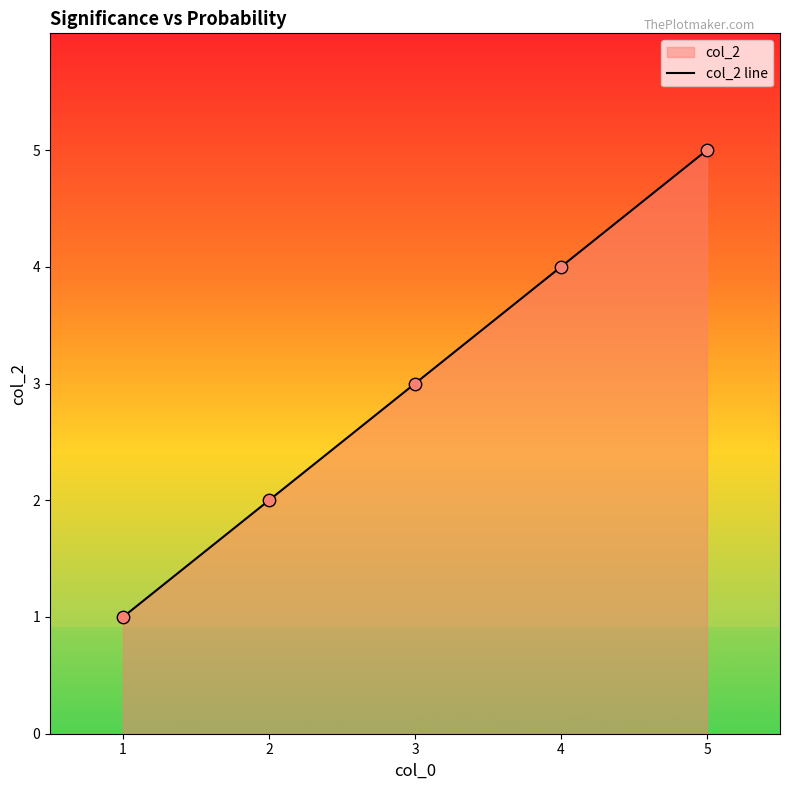

What is the change in value from 2 to 4?

+2